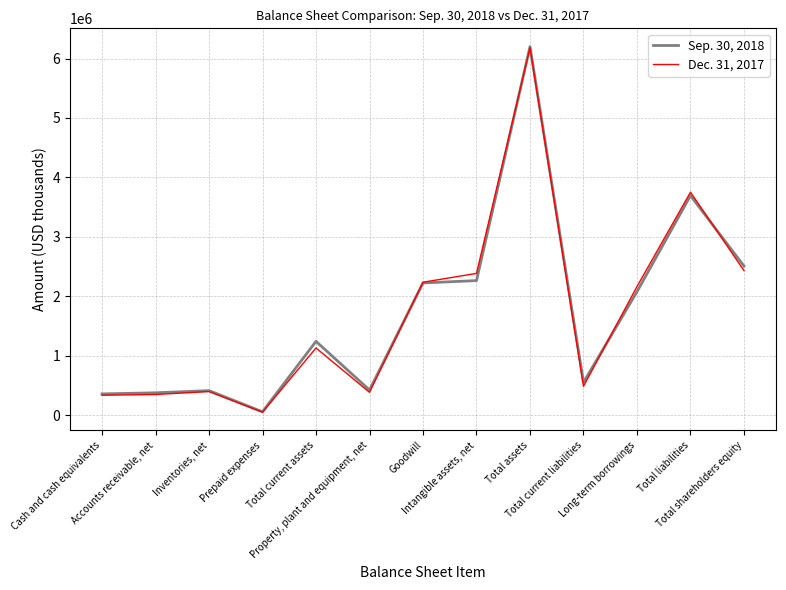

Rank the series by their average value, from highest to lowest.

Sep. 30, 2018, Dec. 31, 2017